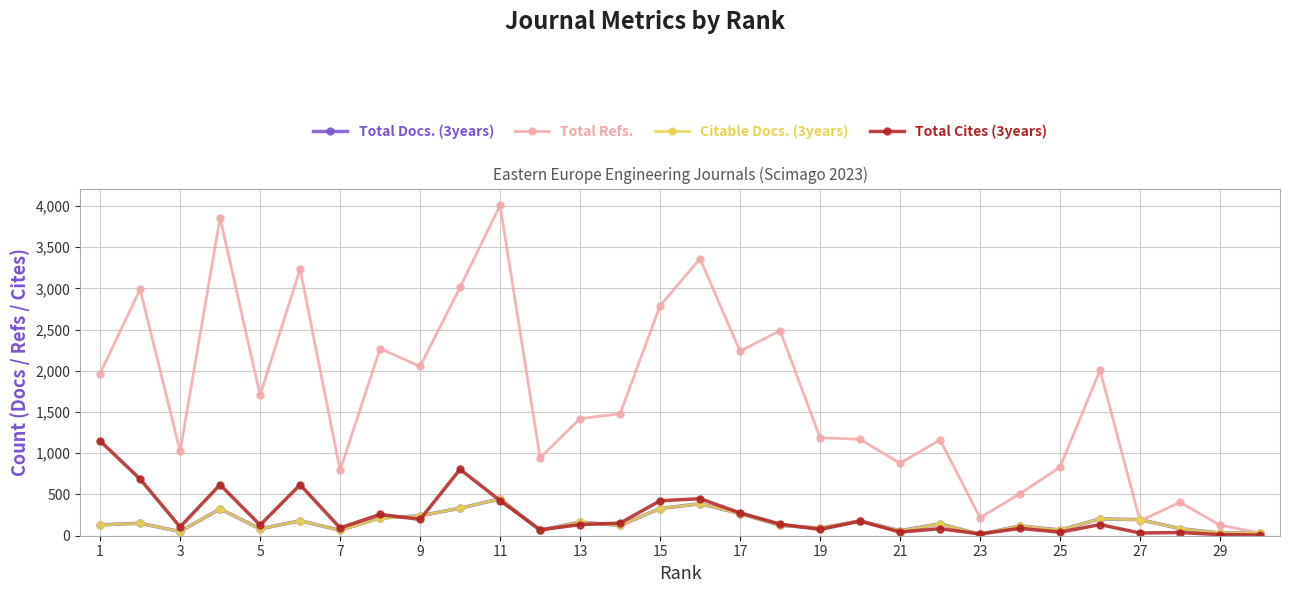

What is the greatest value displayed?

4009